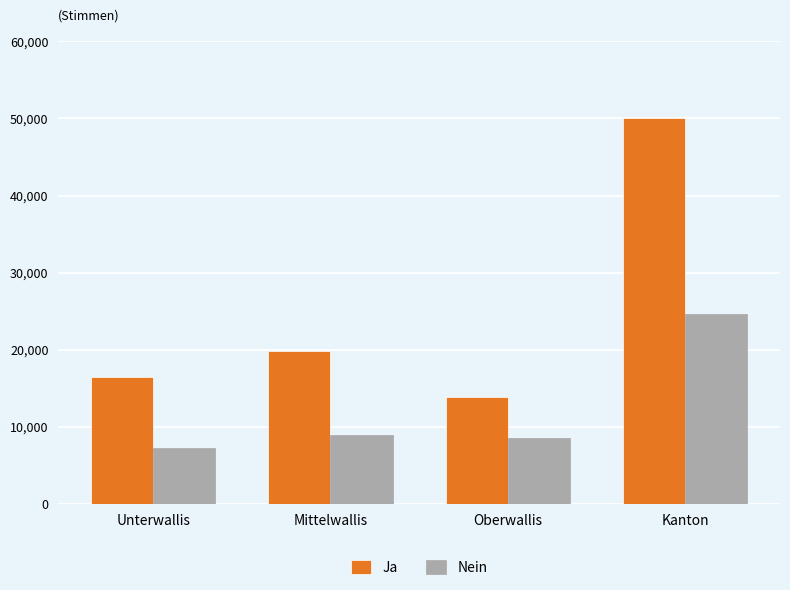

What position from the left is Mittelwallis?

2